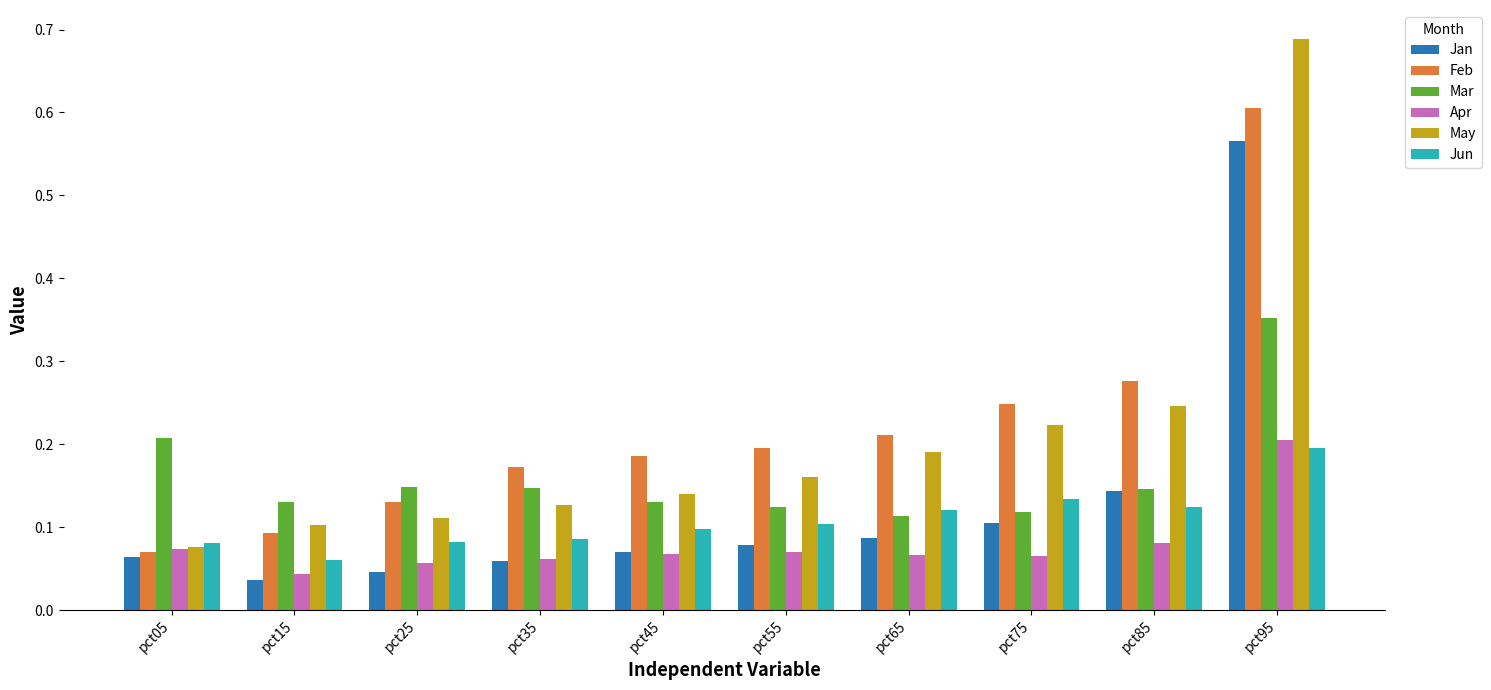

What is the sum of all Mar values?

1.6